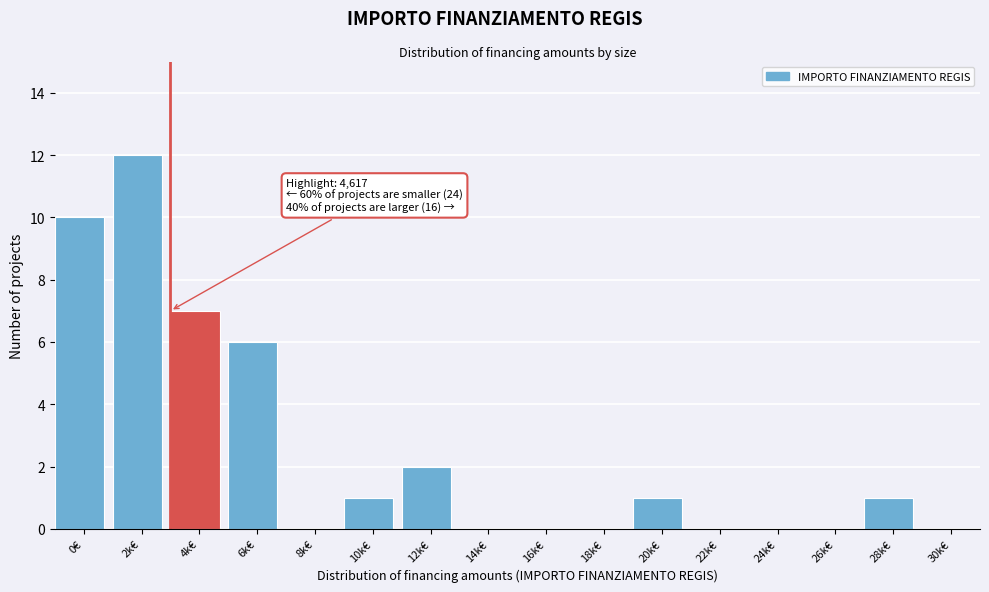

Reading left to right, list all the values displayed in this chart.

0€=10	2k€=12	4k€=7	6k€=6	8k€=0	10k€=1	12k€=2	14k€=0	16k€=0	18k€=0	20k€=1	22k€=0	24k€=0	26k€=0	28k€=1	30k€=0